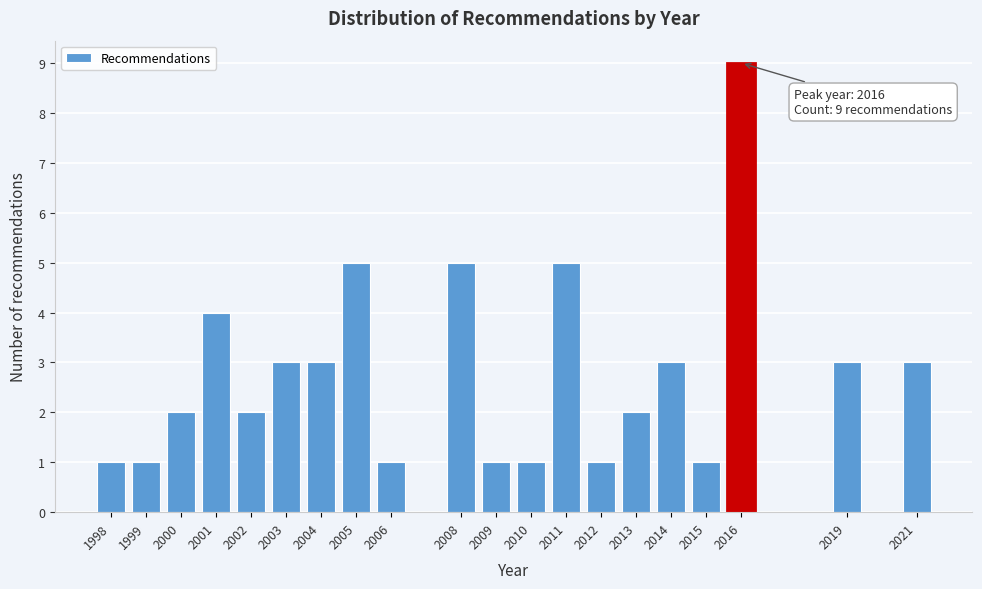

Reading left to right, transcribe all the data shown in this chart.

1	1	2	4	2	3	3	5	1	5	1	1	5	1	2	3	1	9	3	3